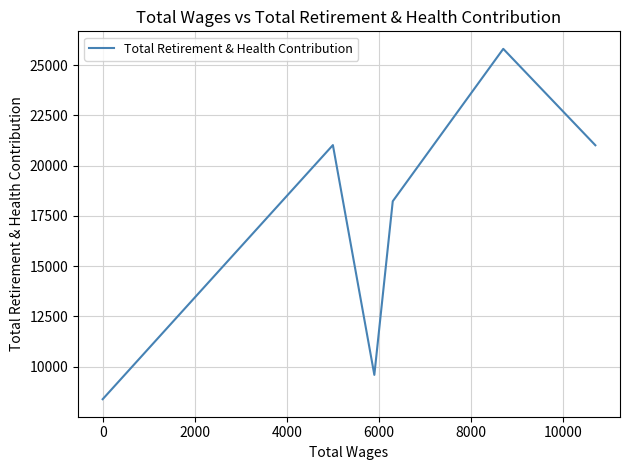

How many values are below 21010?

3